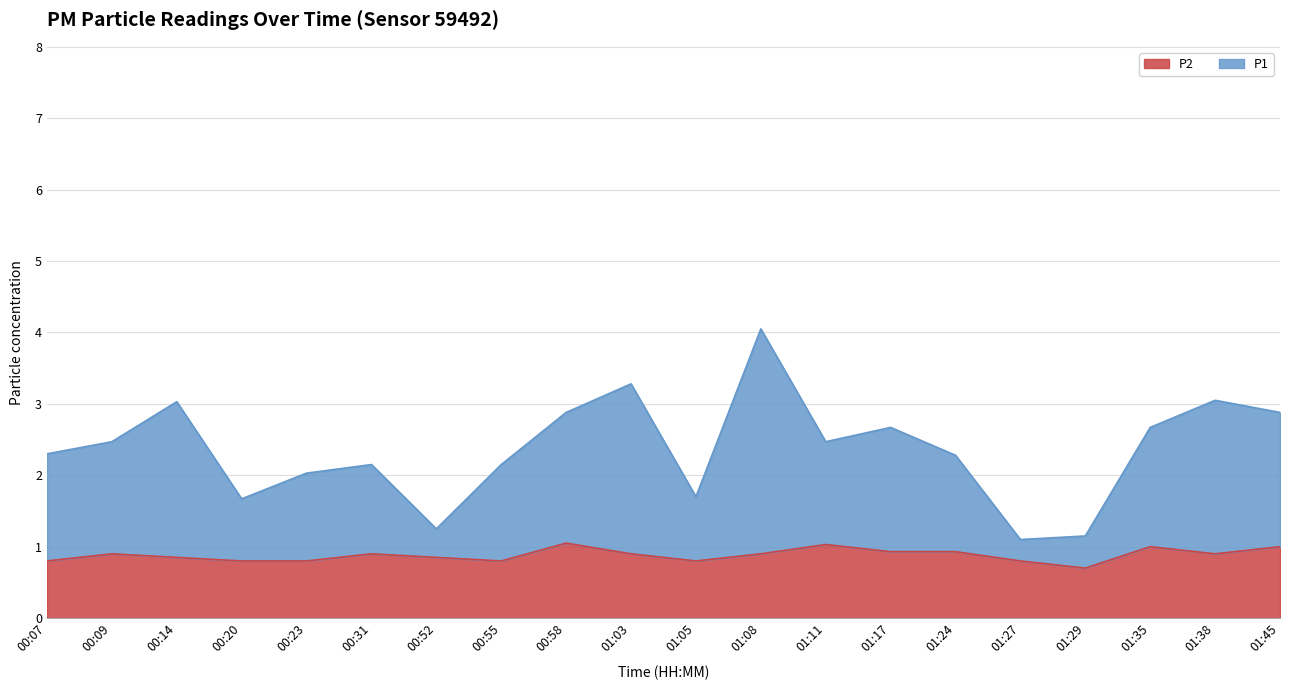

What is the highest value of the P2 series?

1.1